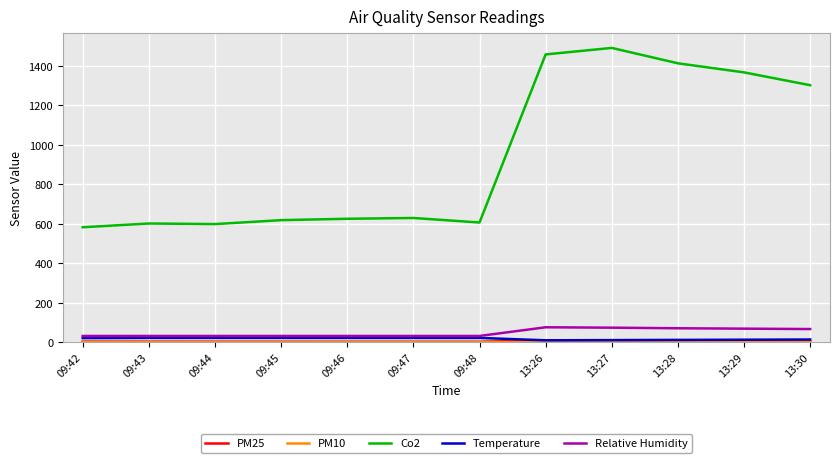

True or false: Co2 and Temperature cross at least once.

False